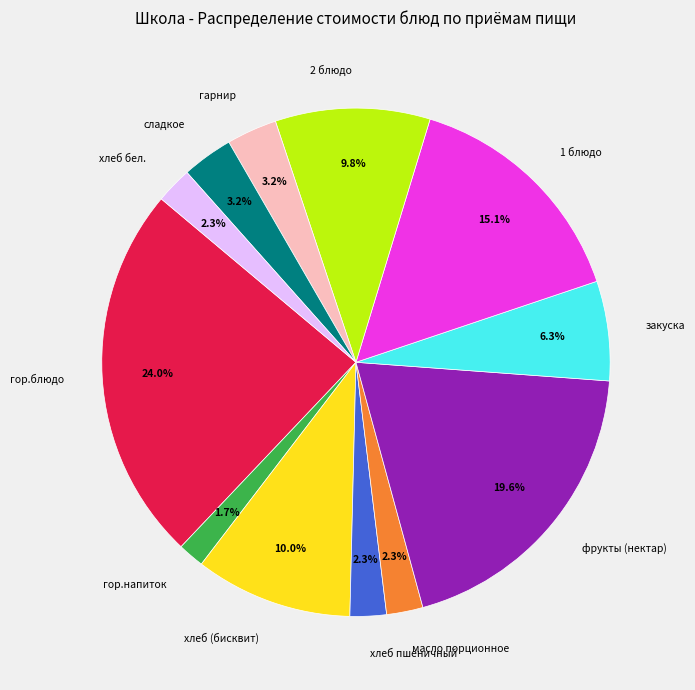

Count the number of slices in the pie.

12